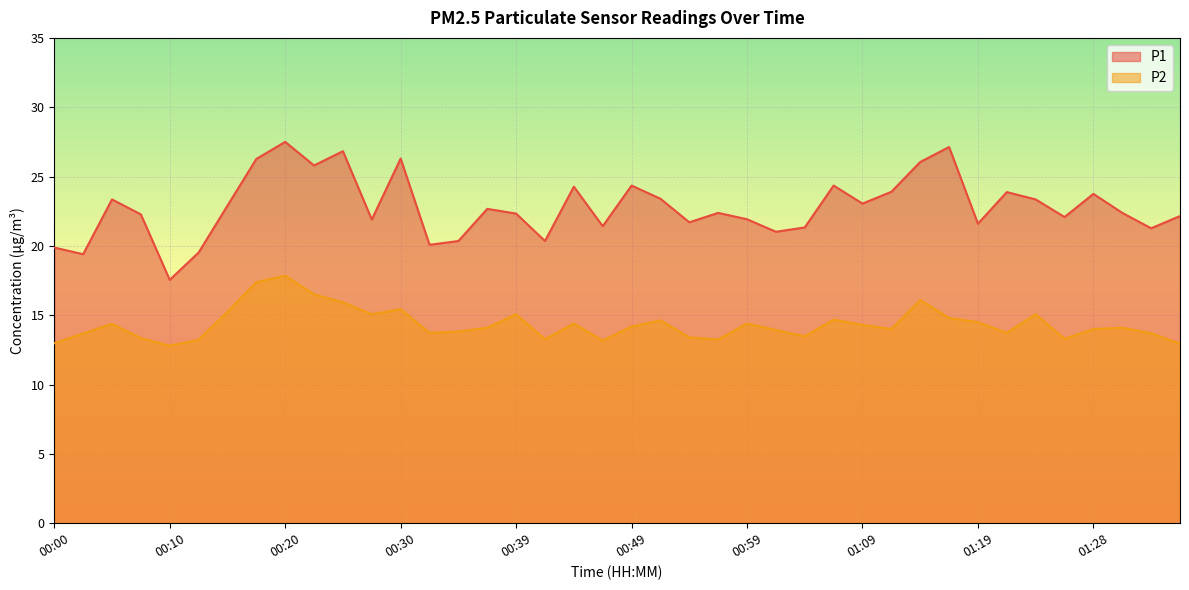

Reading right to left, extract all data points from this chart.

P1: 01:36=22.1	01:33=21.3	01:31=22.4	01:28=23.8	01:26=22.1	01:24=23.4	01:21=23.9	01:19=21.6	01:16=27.1	01:14=26.1	01:11=23.9	01:09=23.1	01:06=24.4	01:04=21.3	01:02=21.0	00:59=21.9	00:57=22.4	00:54=21.7	00:52=23.4	00:49=24.4	00:47=21.4	00:44=24.3	00:42=20.4	00:39=22.3	00:37=22.7	00:35=20.4	00:32=20.1	00:30=26.3	00:27=21.9	00:25=26.8	00:22=25.8	00:20=27.5	00:17=26.3	00:15=22.9	00:12=19.5	00:10=17.6	00:07=22.3	00:05=23.4	00:02=19.4	00:00=19.9
P2: 01:36=12.9	01:33=13.7	01:31=14.1	01:28=14.0	01:26=13.3	01:24=15.1	01:21=13.7	01:19=14.5	01:16=14.8	01:14=16.1	01:11=14.0	01:09=14.3	01:06=14.7	01:04=13.5	01:02=13.9	00:59=14.4	00:57=13.2	00:54=13.4	00:52=14.6	00:49=14.2	00:47=13.2	00:44=14.4	00:42=13.3	00:39=15.1	00:37=14.1	00:35=13.8	00:32=13.7	00:30=15.4	00:27=15.1	00:25=15.9	00:22=16.5	00:20=17.9	00:17=17.4	00:15=15.2	00:12=13.2	00:10=12.8	00:07=13.3	00:05=14.4	00:02=13.7	00:00=13.0